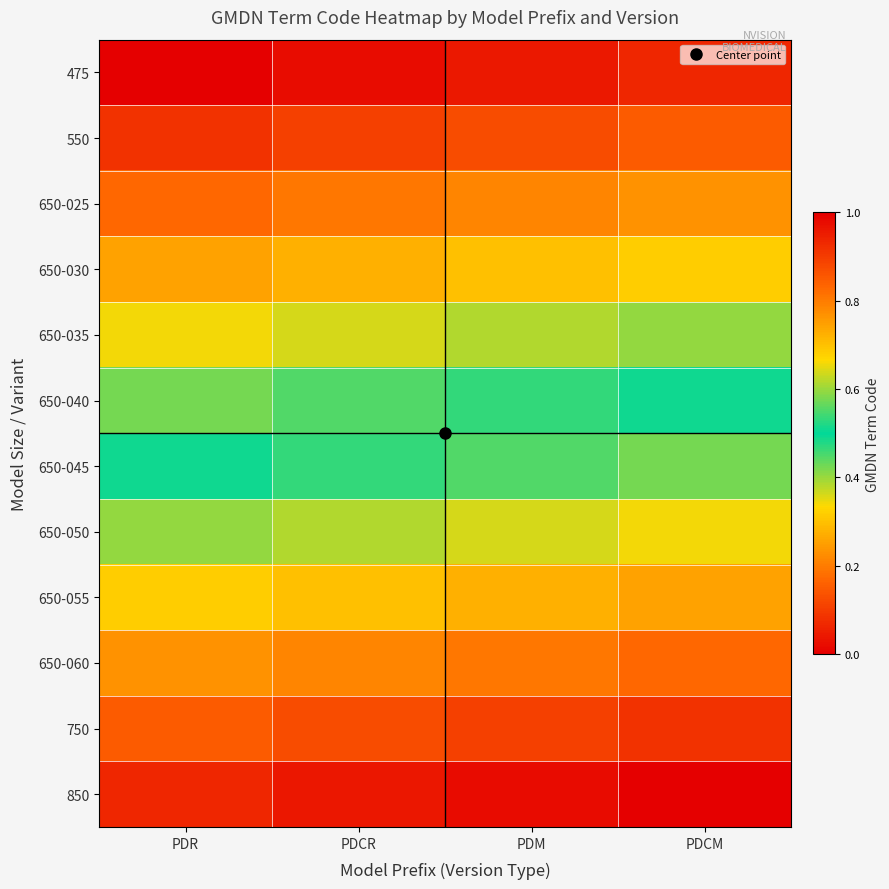

At how many categories does at least one series exceed 0?

4